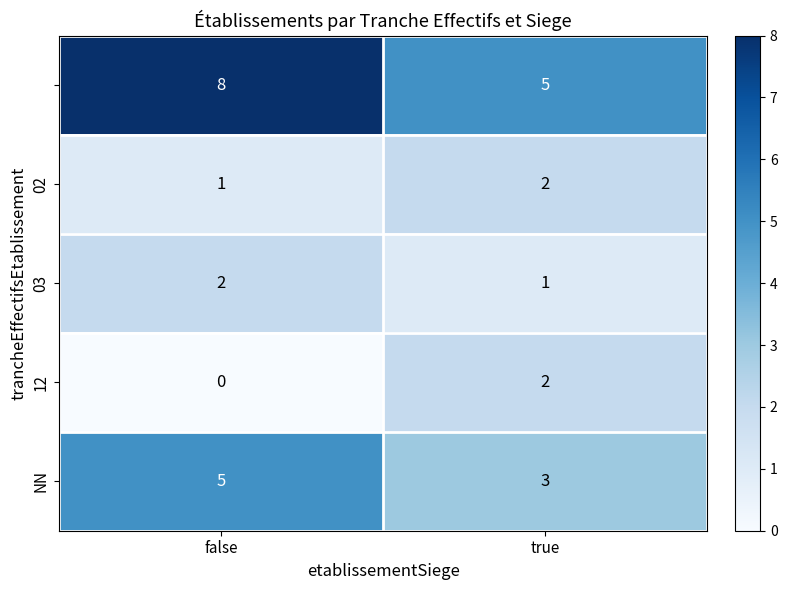

What is the spread (max minus min) of values at true?

4